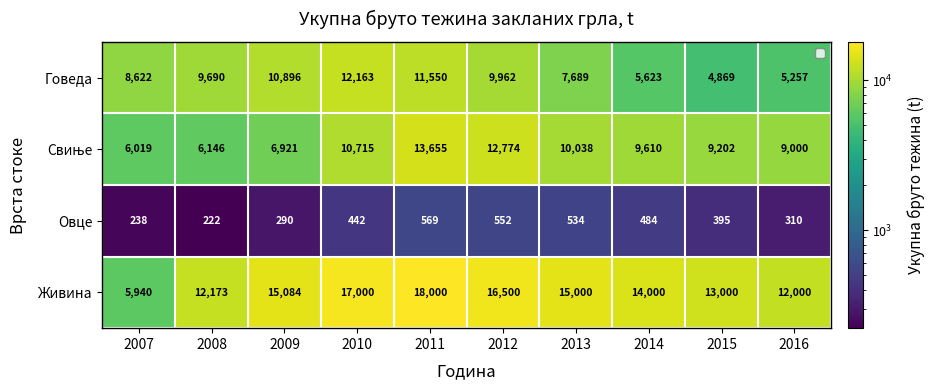

Is the value of Овце at 2008 greater than the value of Говеда at 2013?

No